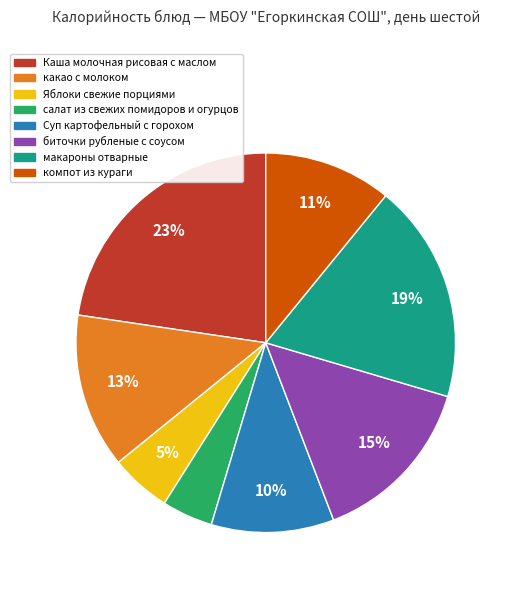

What percentage is the Каша молочная рисовая с маслом slice, to the nearest percent?

23%